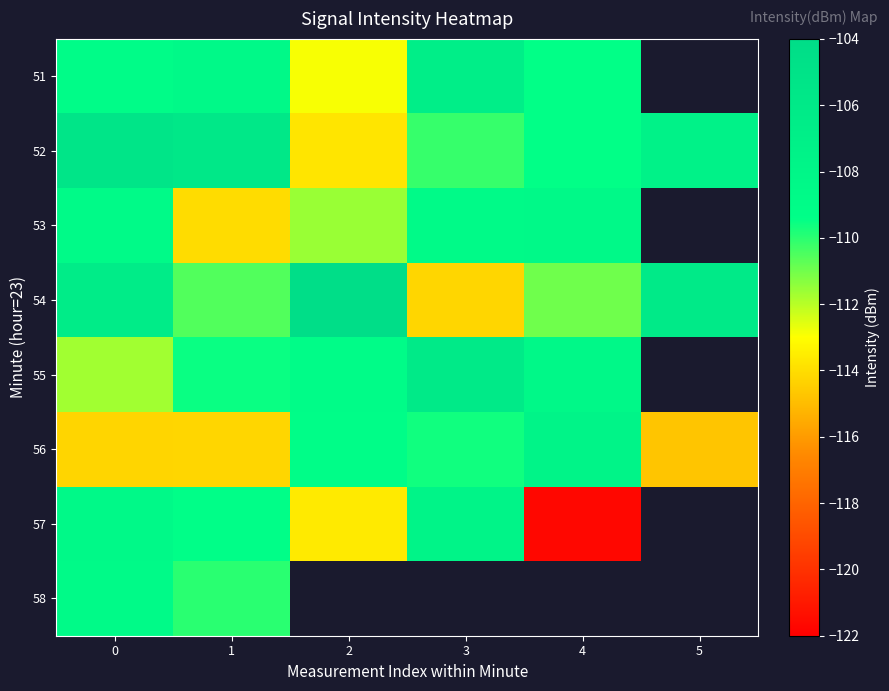

At which label does row_1 reach its minimum?

2